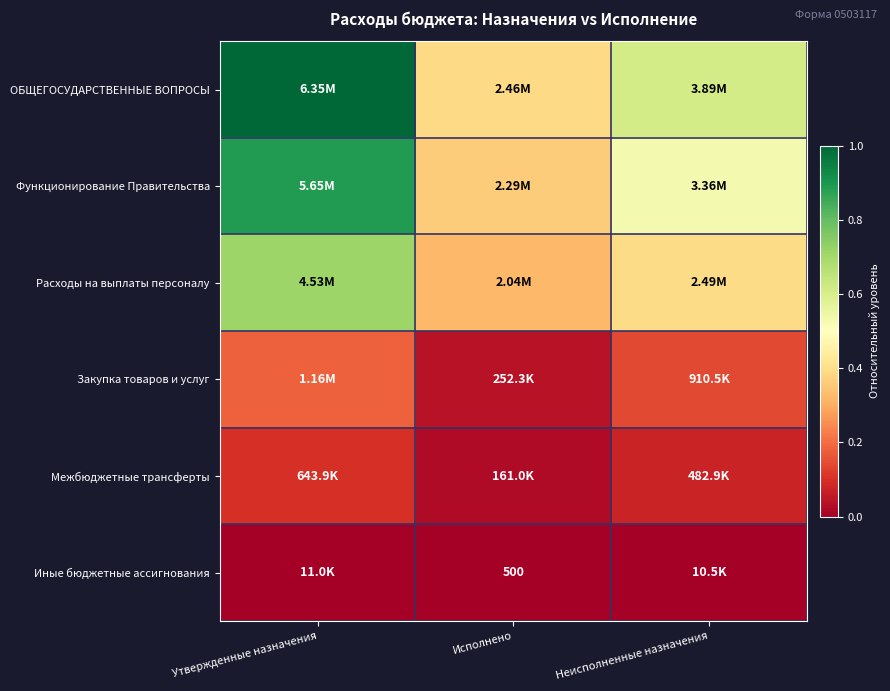

True or false: ОБЩЕГОСУДАРСТВЕННЫЕ ВОПРОСЫ has a value of 0.9 at Неисполненные назначения.

False